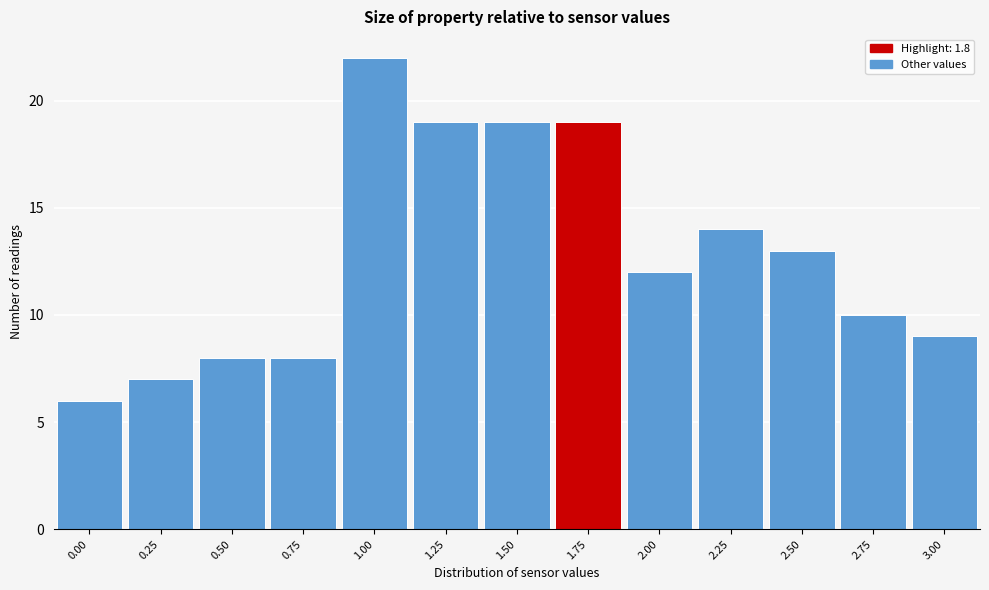

Reading right to left, what are all the values shown in this chart?

9	10	13	14	12	19	19	19	22	8	8	7	6